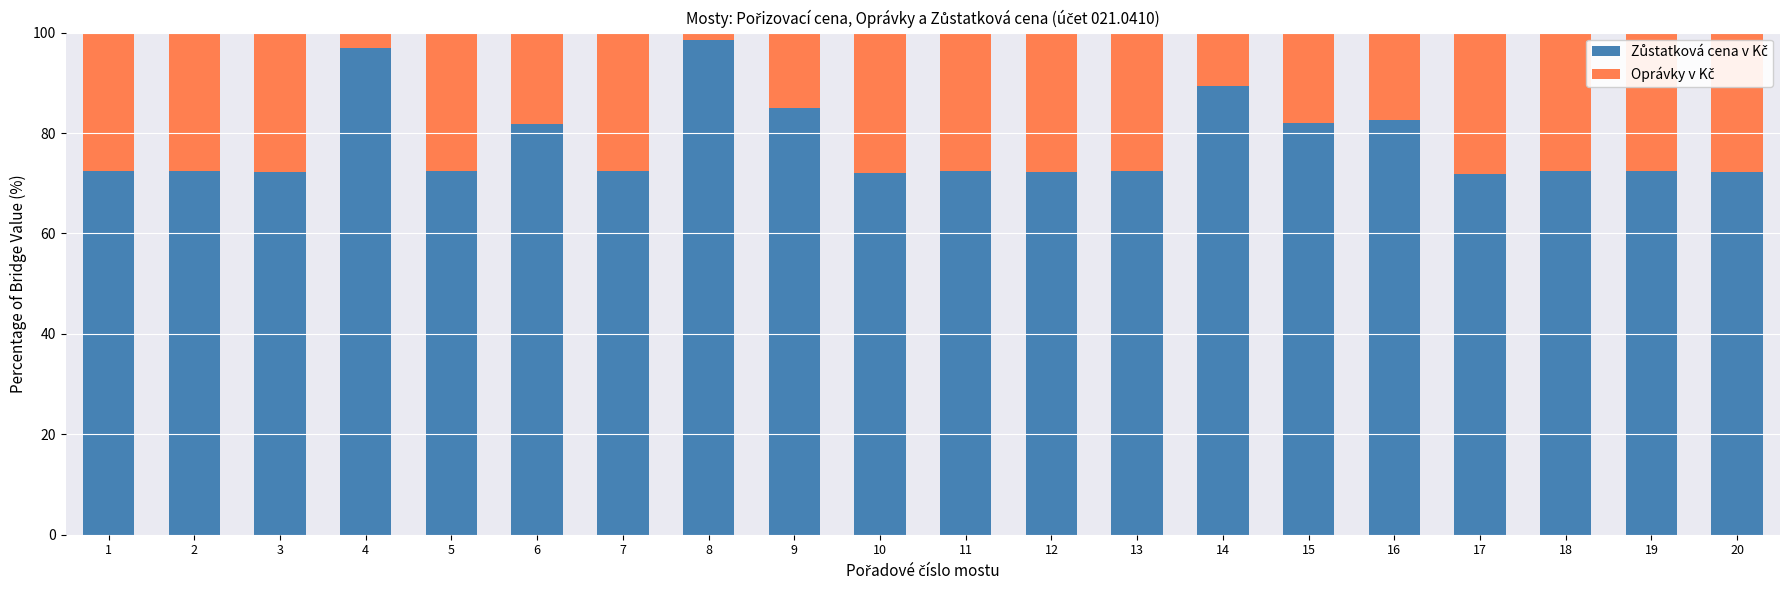

What is the total value across all series at 2?

100.0